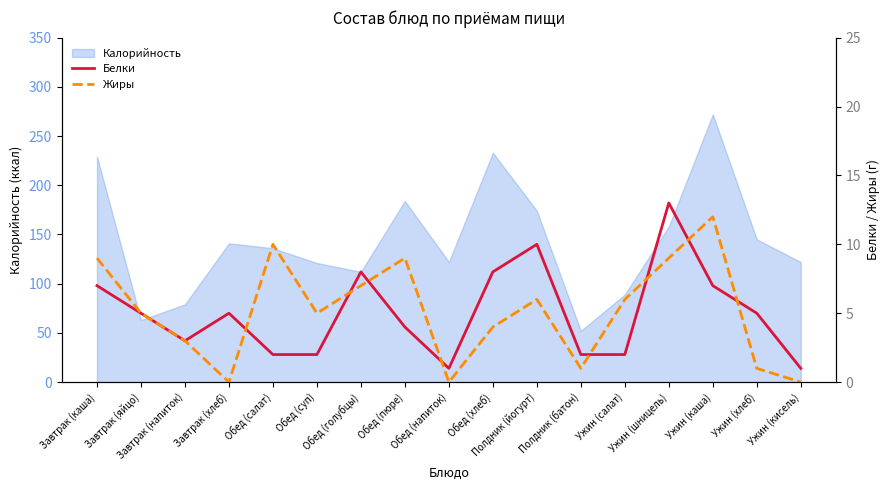

At which category does Жиры reach its first local peak?

Обед (салат)